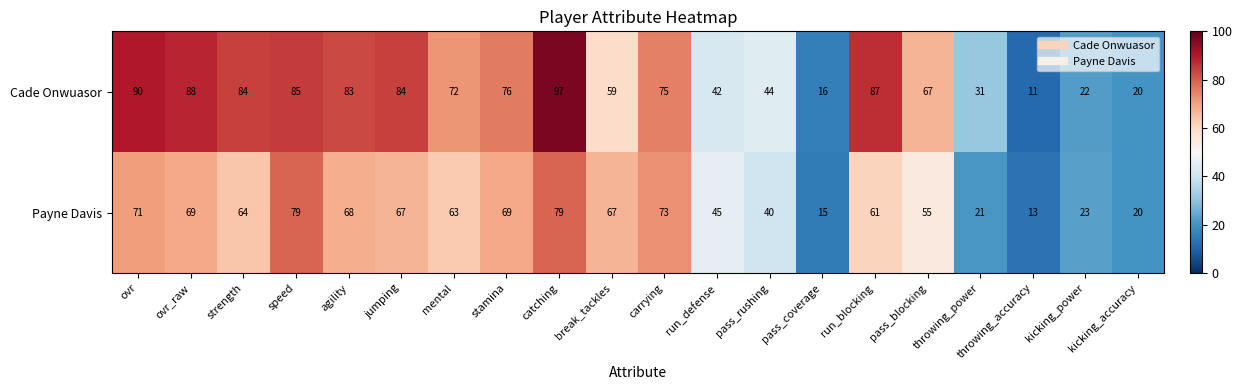

The Cade Onwuasor series shows 44 at pass_rushing. True or false?

True